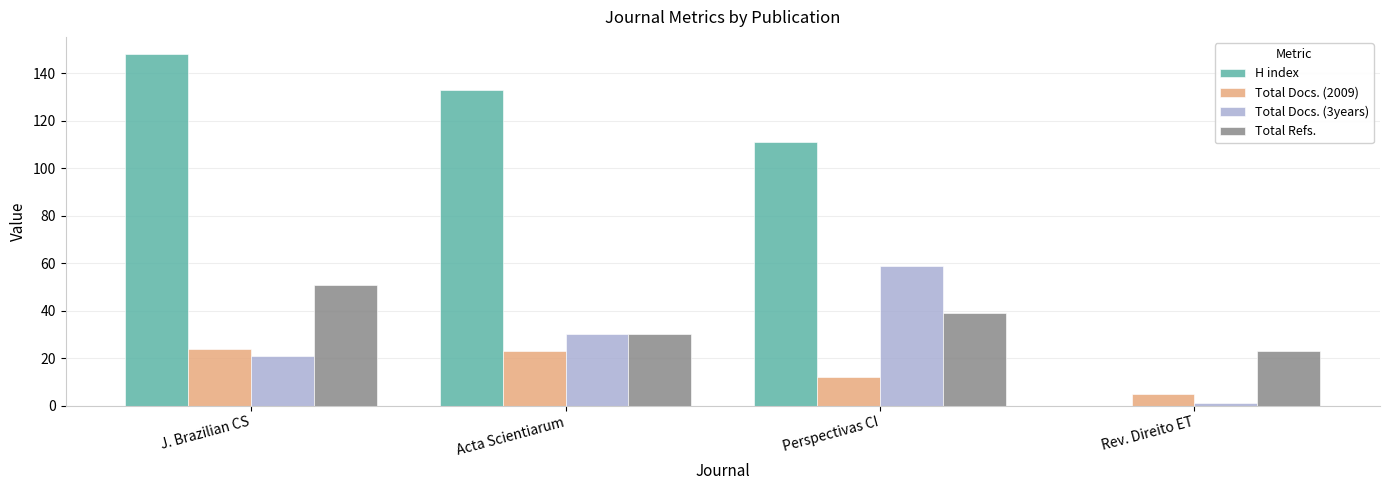

Which label corresponds to the largest value in the chart?

J. Brazilian CS